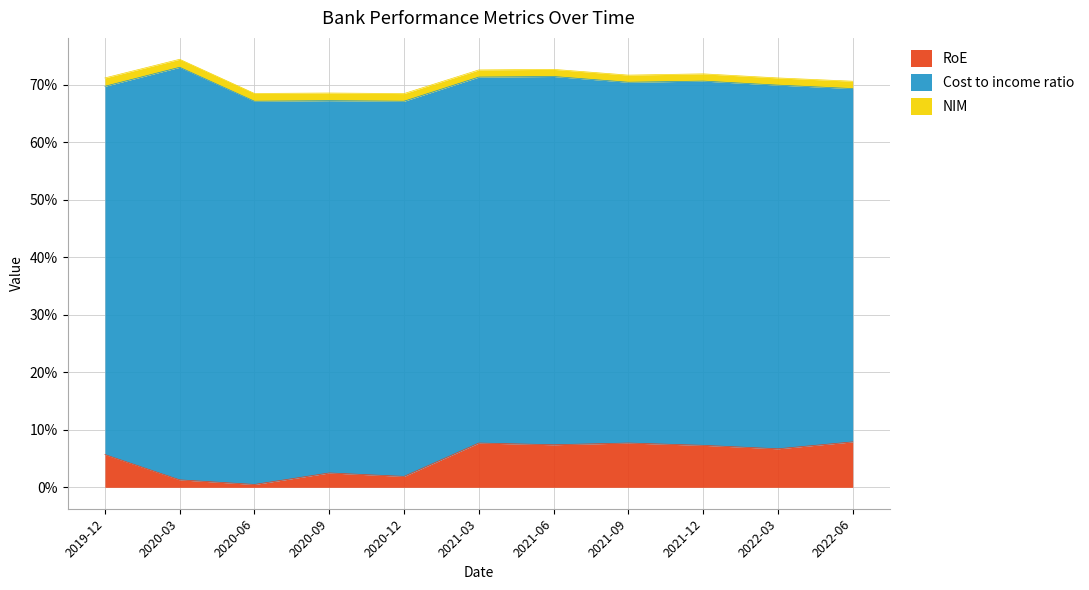

Which label corresponds to the largest value in the chart?

2020-03